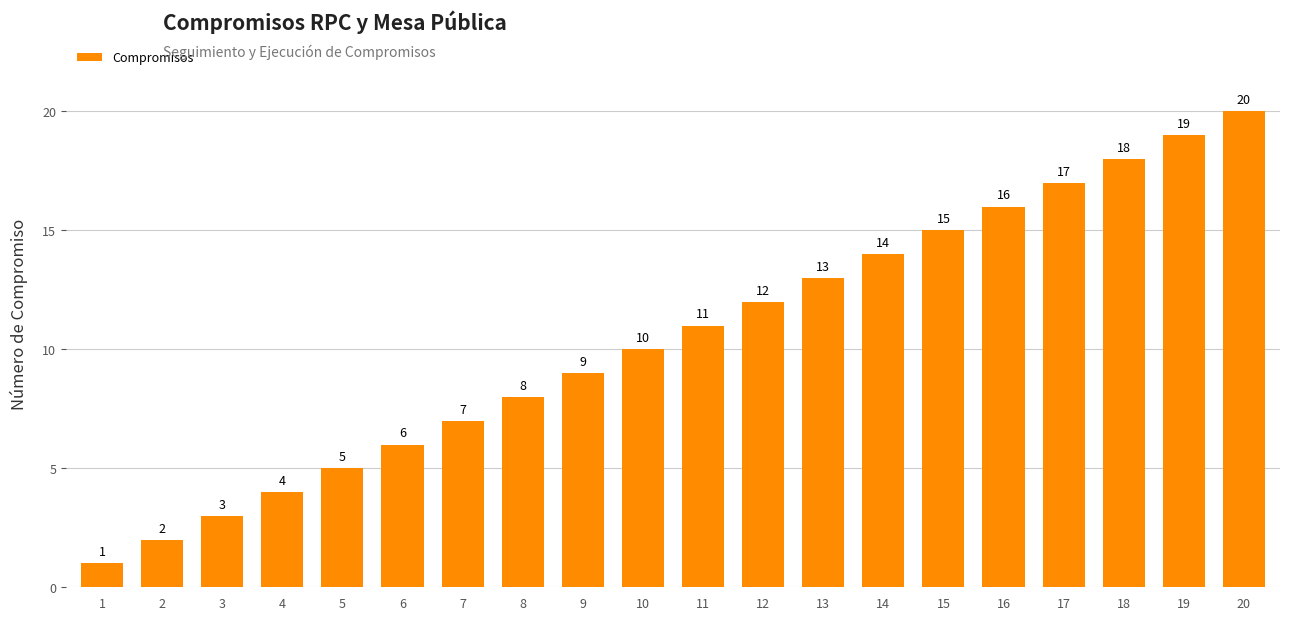

Reading right to left, list all the values displayed in this chart.

20	19	18	17	16	15	14	13	12	11	10	9	8	7	6	5	4	3	2	1